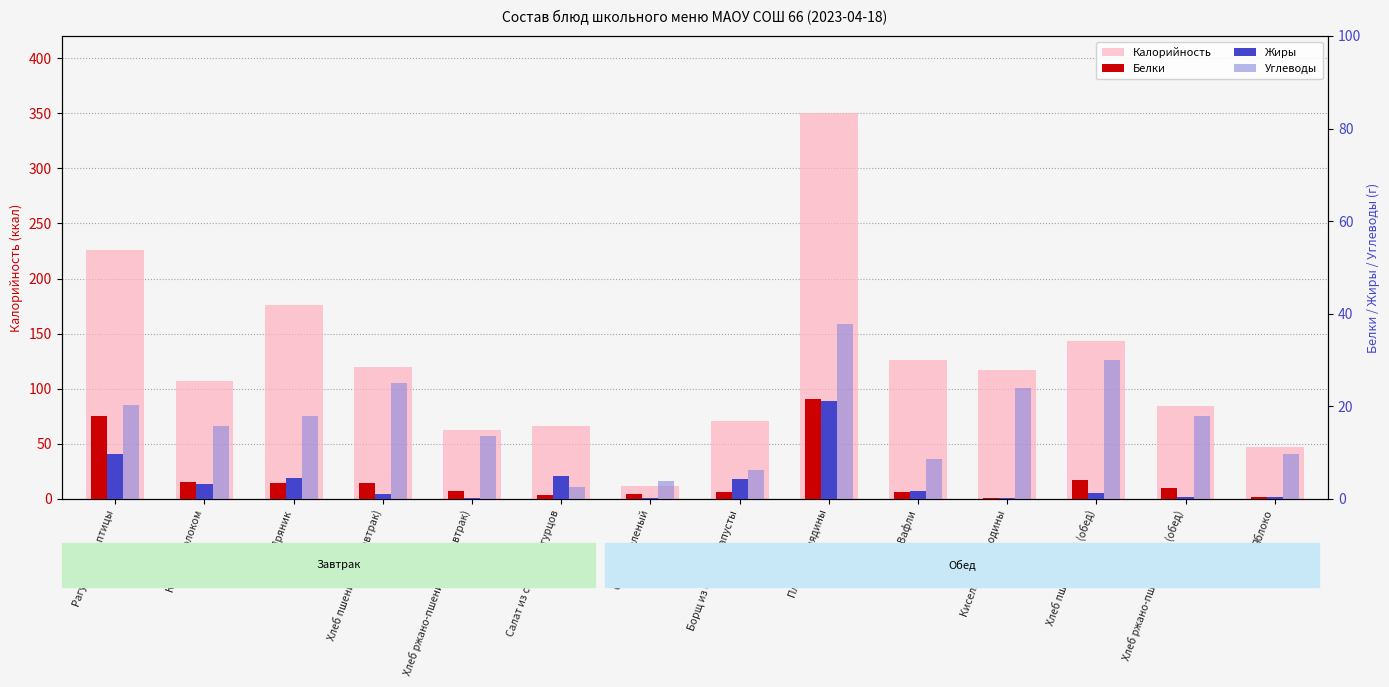

What is the label of the 6th bar from the right?

Плов из говядины